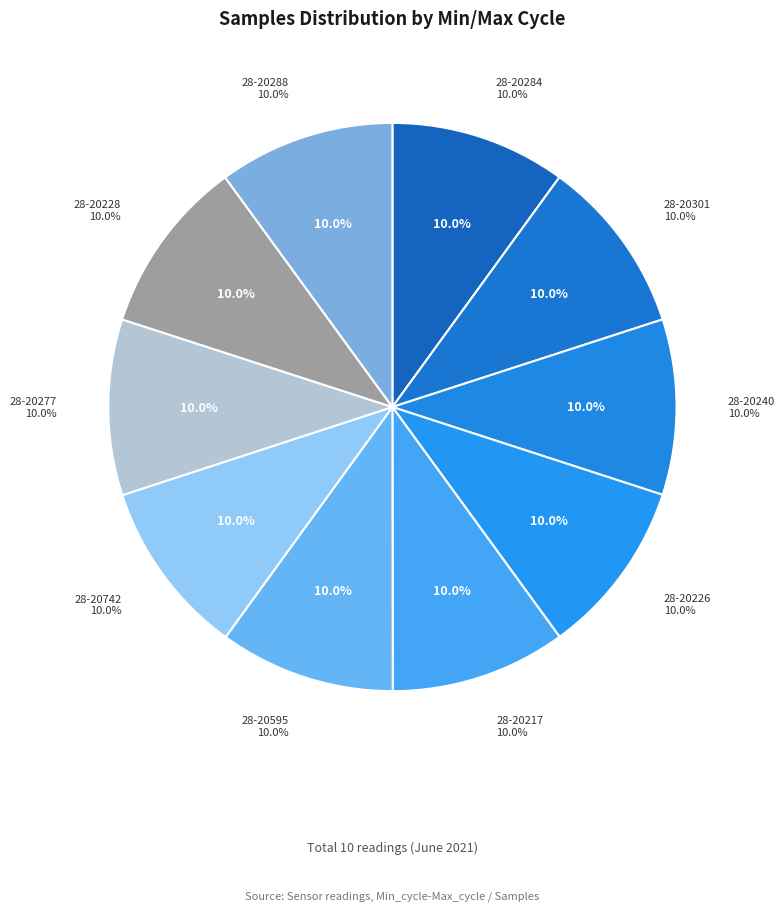

To the nearest percent, what is the combined percentage of 28-20277 and 28-20226?

20%